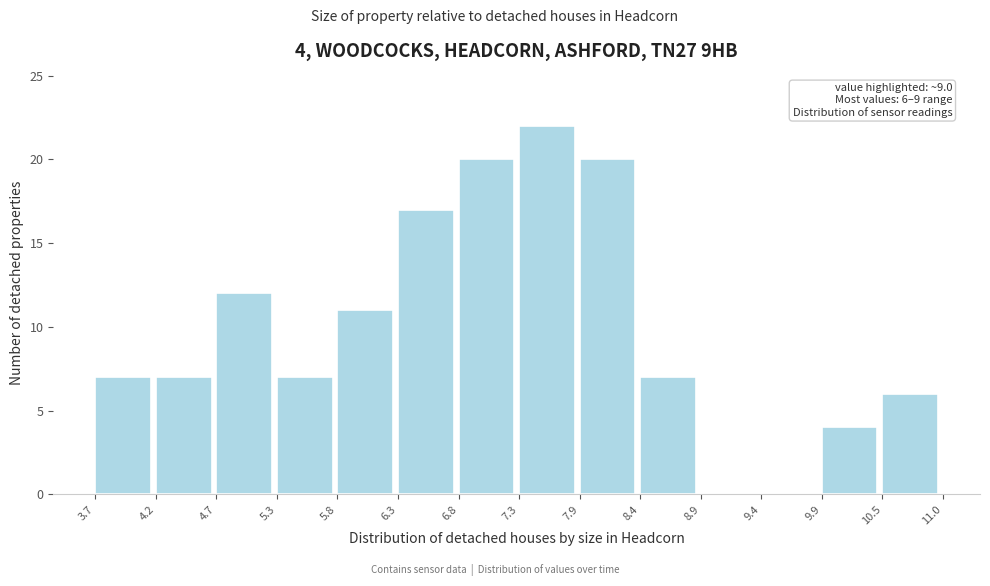

Over which range of the x-axis is the bar tallest?

7.3 to 7.9